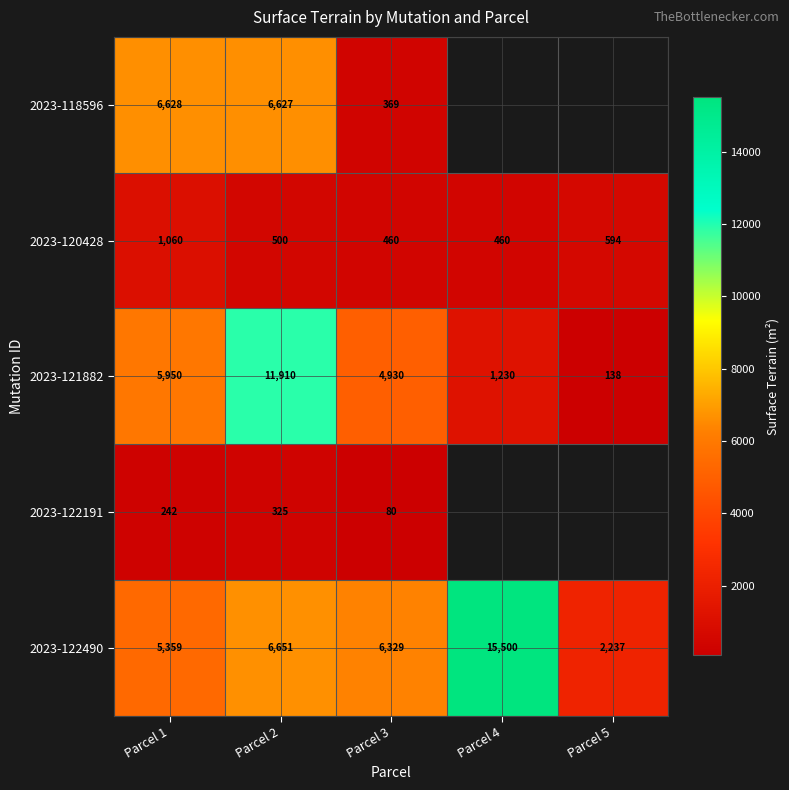

Count the number of data series in this chart.

5